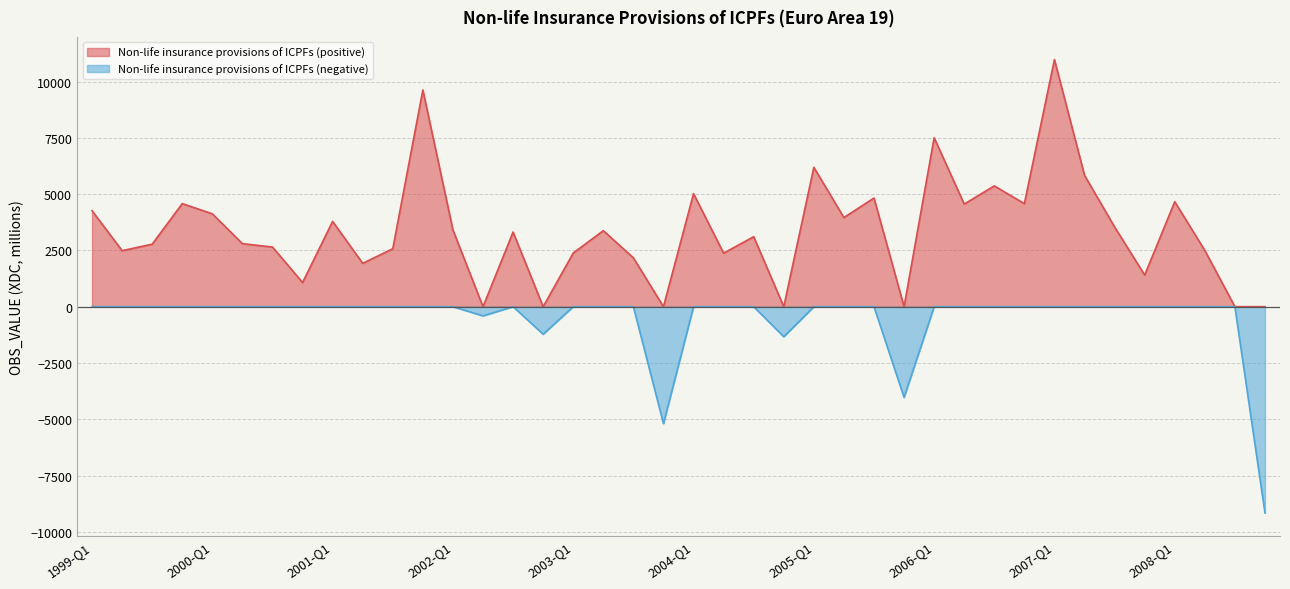

The chart shows a value of 3888.1 at 1999-Q2. True or false?

False